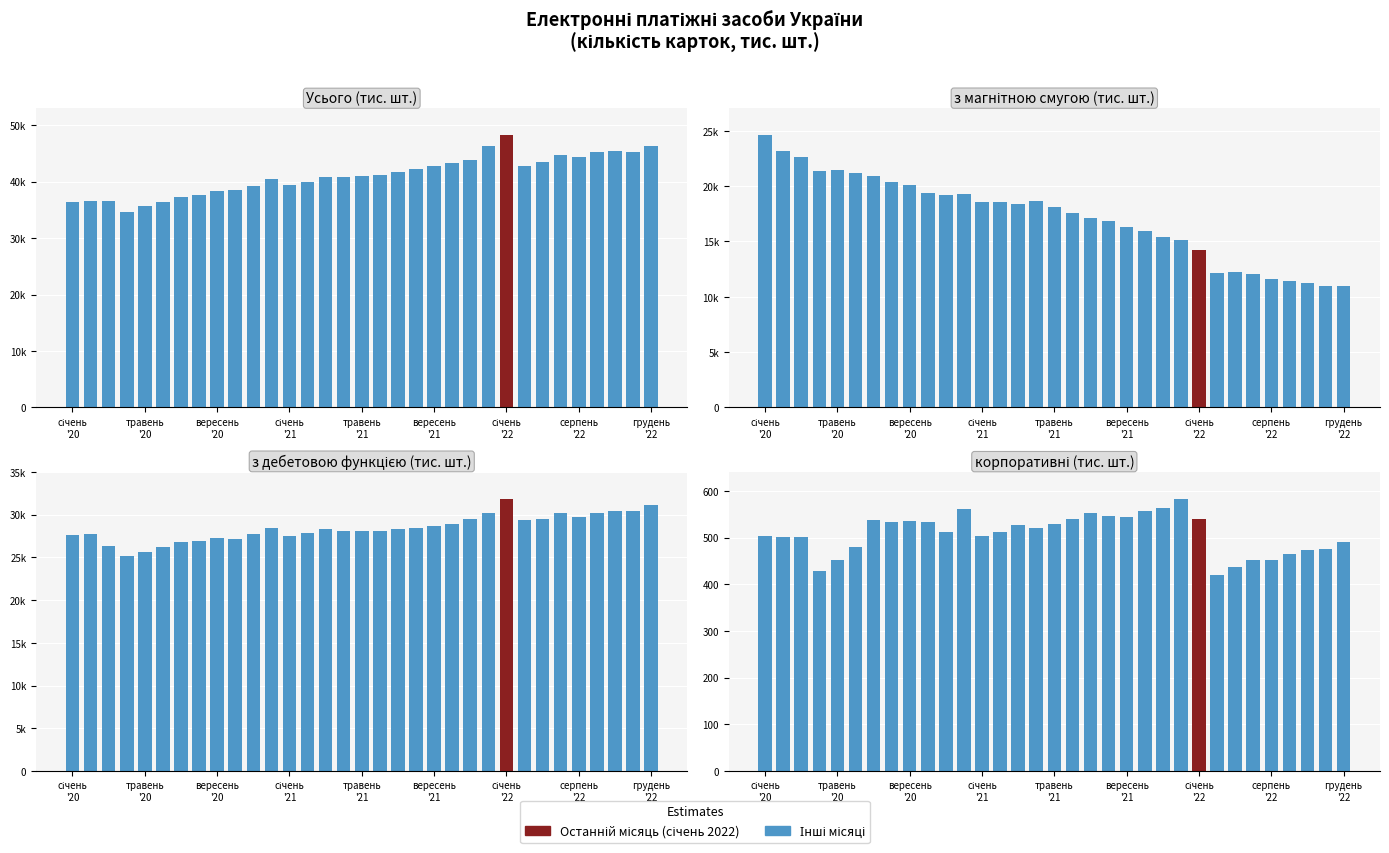

At 31, list the series in order from smallest to largest.

корпоративні, з магнітною смугою, з дебетовою функцією, Усього